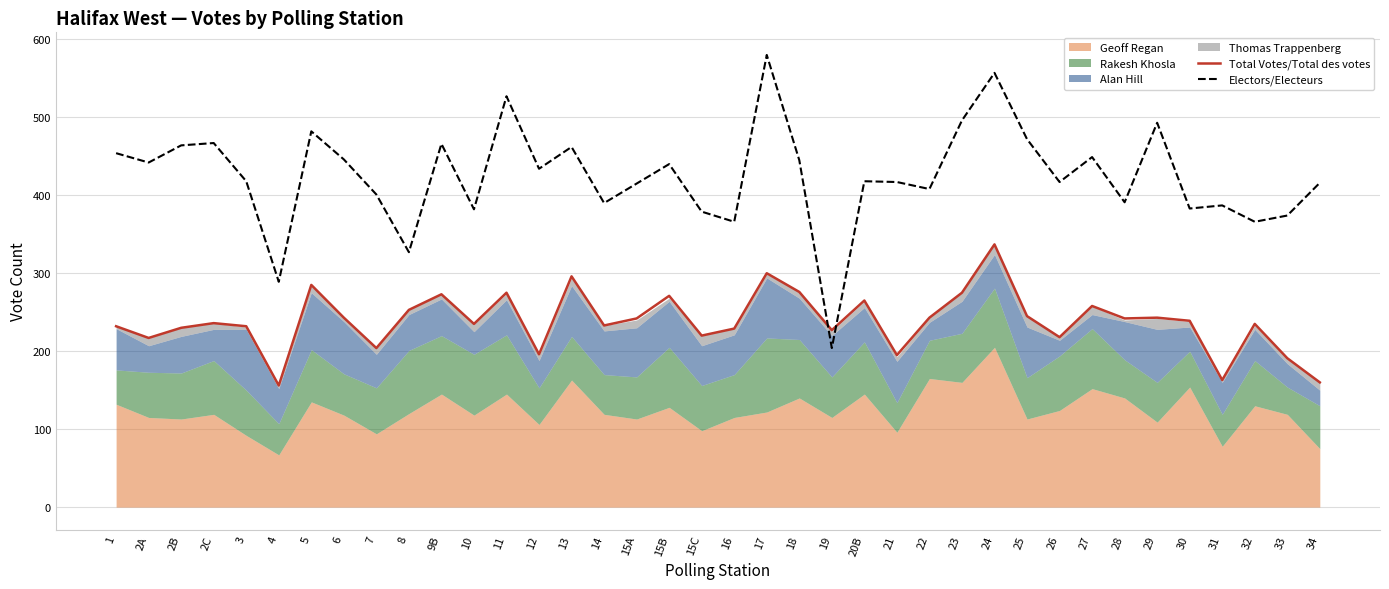

Is it true that Electors/Electeurs equals 229 at 30?

False